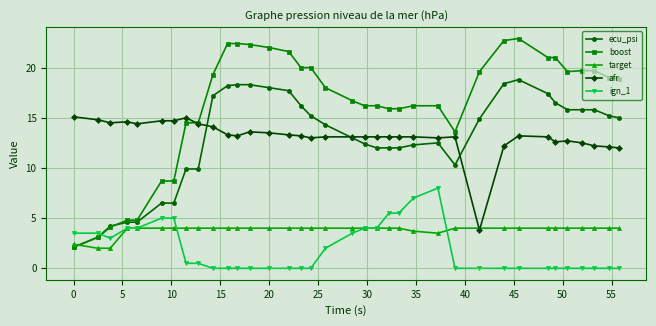

List the series in order of their peak value, lowest first.

target, ign_1, afr, ecu_psi, boost